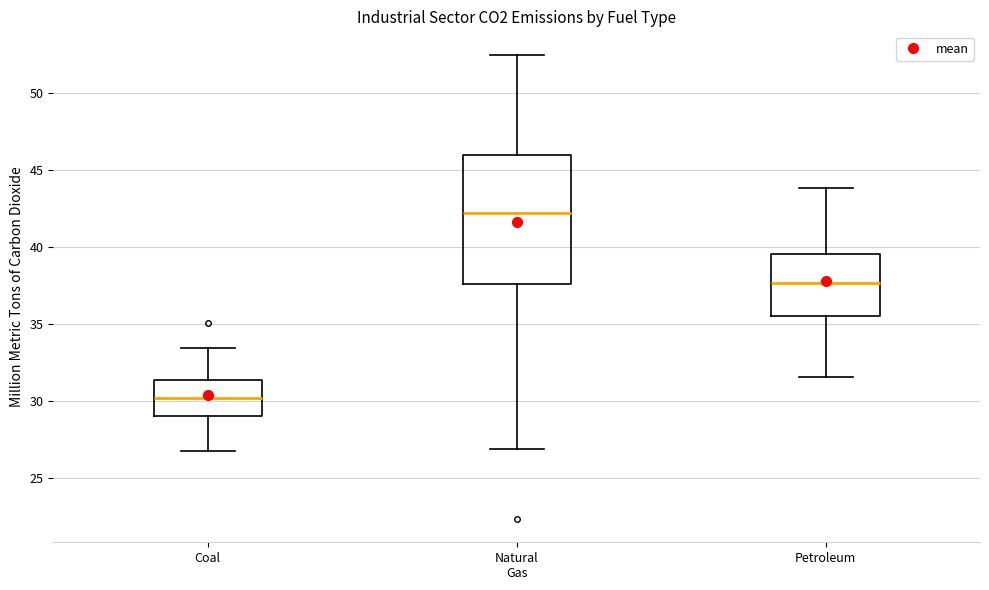

Which box is the tallest, from its lower edge to its upper edge?

Natural Gas